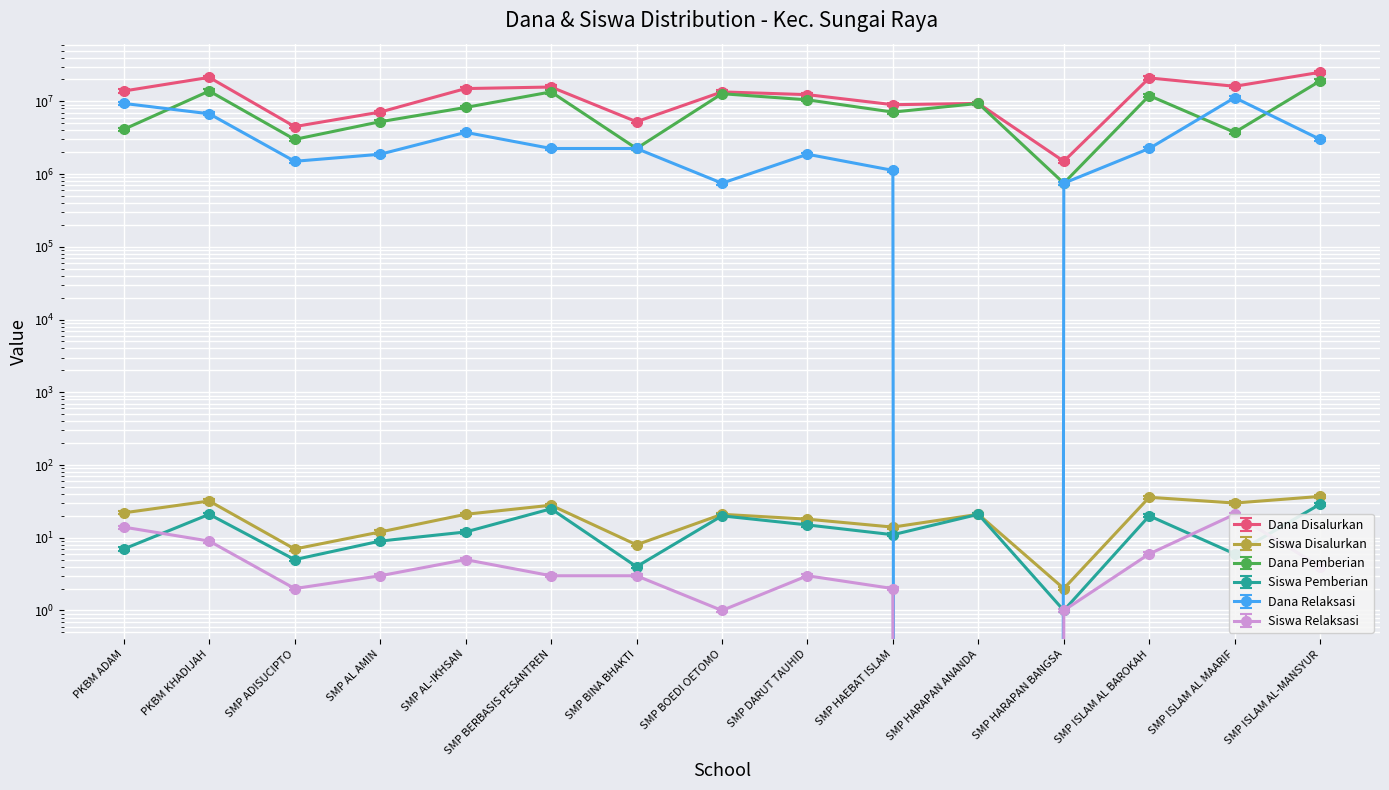

Which series has the largest range (max minus min)?

Dana Disalurkan